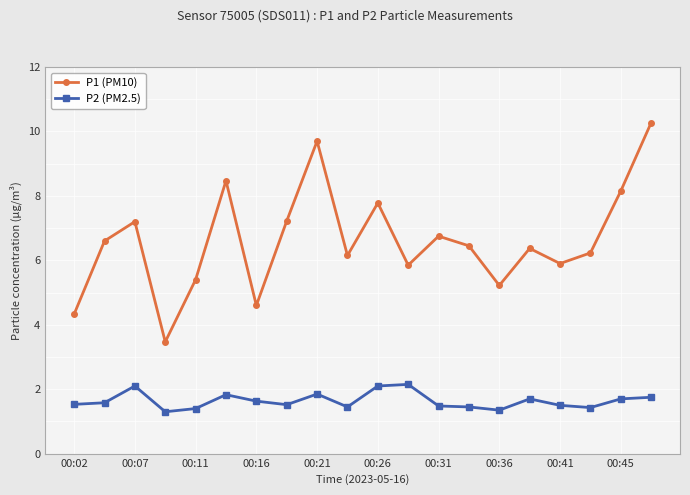

What is the value of the P1 (PM10) point at the 1st from the left?

4.3